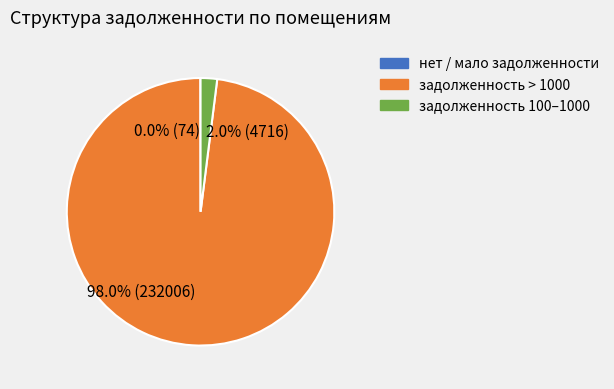

What is the largest slice in the pie chart?

98.0% (232006)